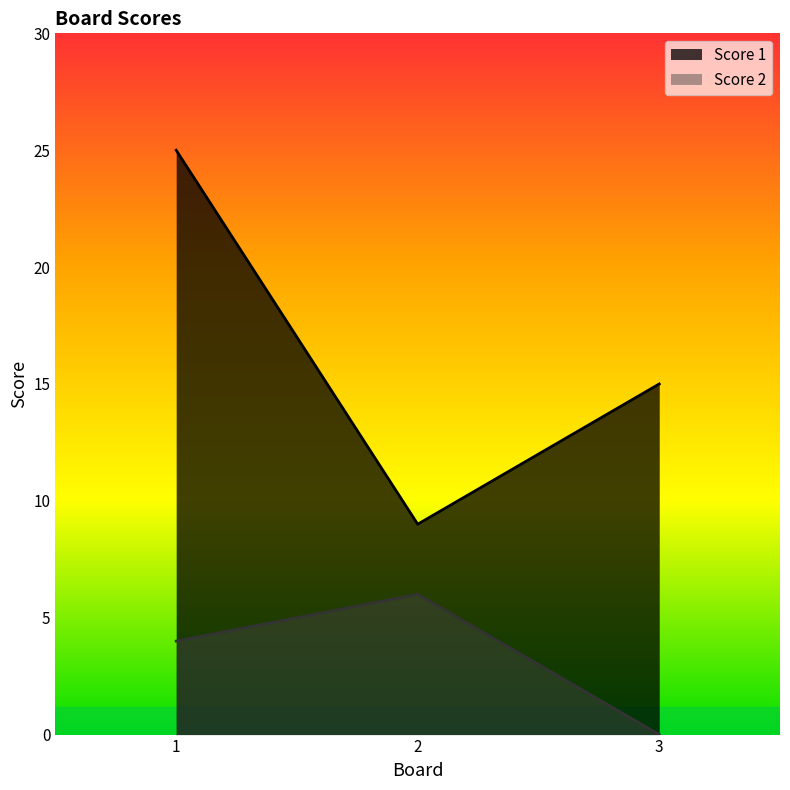

Reading left to right, extract all data points from this chart.

Score 1: 25	9	15
Score 2: 4	6	0